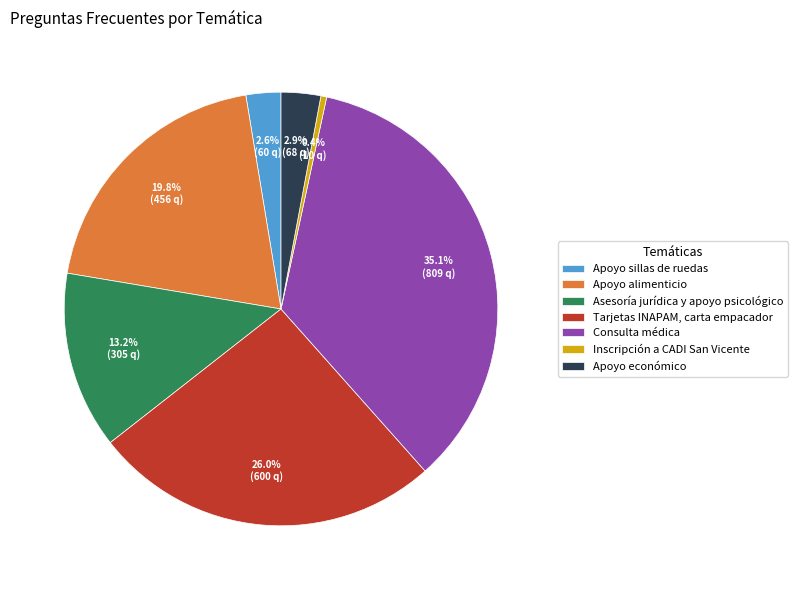

To the nearest percent, what percentage of the pie is Tarjetas INAPAM, carta empacador?

26%